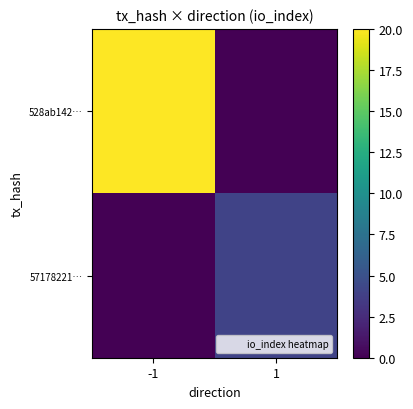

List the series in order of their peak value, highest first.

528ab142…, 57178221…